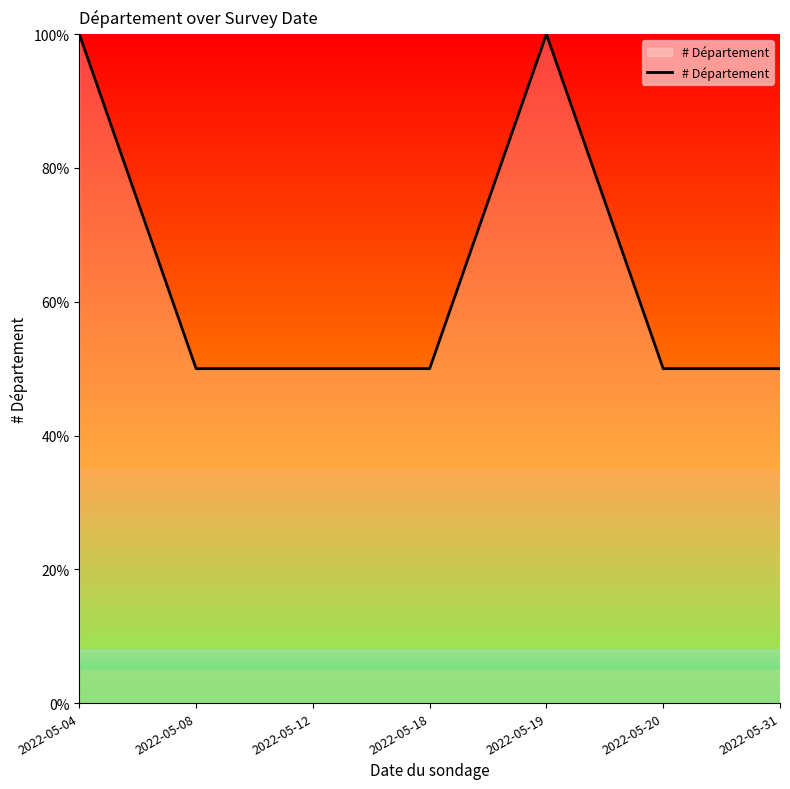

Between 2022-05-08 and 2022-05-04, which is larger?

2022-05-04